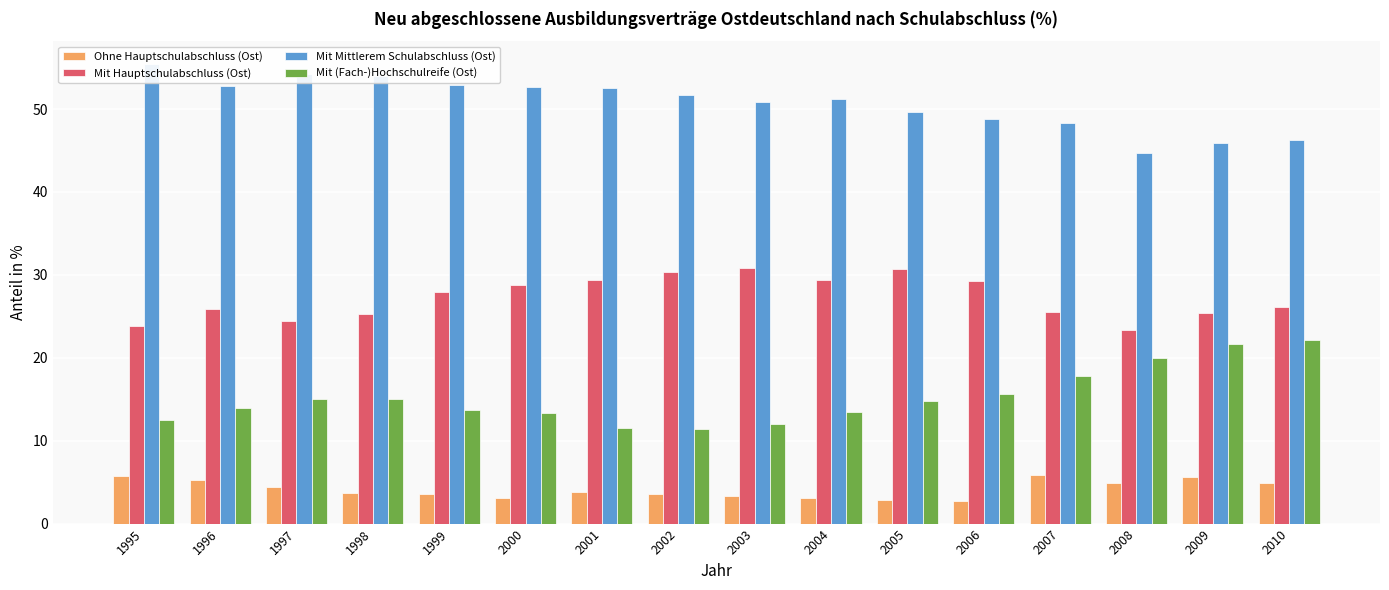

Reading left to right, list all the values displayed in this chart.

Ohne Hauptschulabschluss (Ost): 1995=5.7	1996=5.3	1997=4.5	1998=3.7	1999=3.6	2000=3.1	2001=3.8	2002=3.5	2003=3.3	2004=3.1	2005=2.8	2006=2.7	2007=5.8	2008=4.9	2009=5.6	2010=4.9
Mit Hauptschulabschluss (Ost): 1995=23.8	1996=25.9	1997=24.4	1998=25.3	1999=27.9	2000=28.8	2001=29.3	2002=30.3	2003=30.8	2004=29.3	2005=30.8	2006=29.3	2007=25.6	2008=23.4	2009=25.4	2010=26.1
Mit Mittlerem Schulabschluss (Ost): 1995=55.4	1996=52.8	1997=54.2	1998=54.0	1999=53.0	2000=52.7	2001=52.6	2002=51.7	2003=50.9	2004=51.2	2005=49.6	2006=48.8	2007=48.3	2008=44.7	2009=45.9	2010=46.3
Mit (Fach-)Hochschulreife (Ost): 1995=12.5	1996=14.0	1997=15.1	1998=15.0	1999=13.8	2000=13.3	2001=11.5	2002=11.4	2003=12.0	2004=13.5	2005=14.8	2006=15.6	2007=17.8	2008=20.0	2009=21.7	2010=22.1